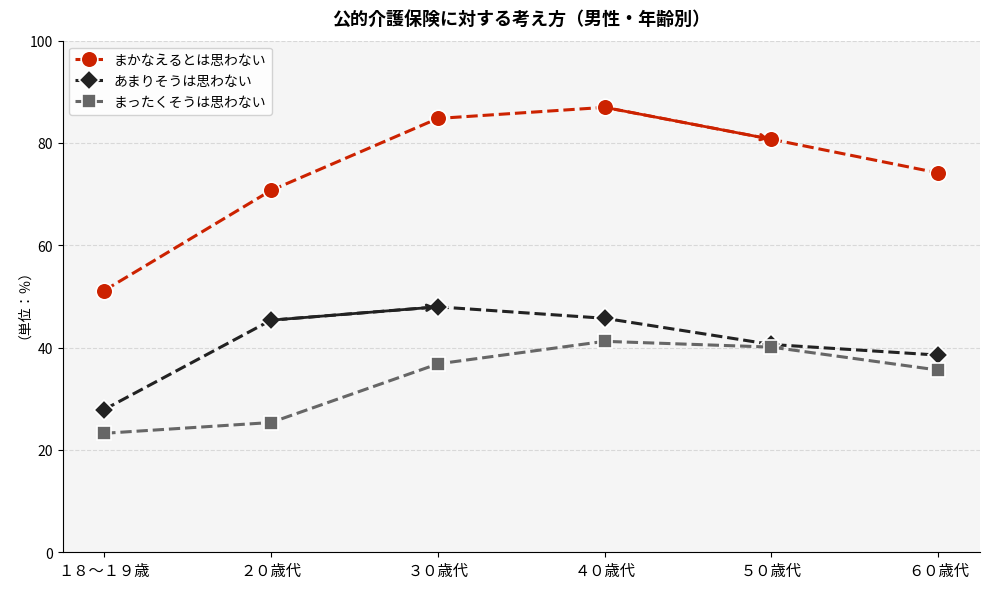

True or false: まかなえるとは思わない has a value of 80.7 at ５０歳代.

True